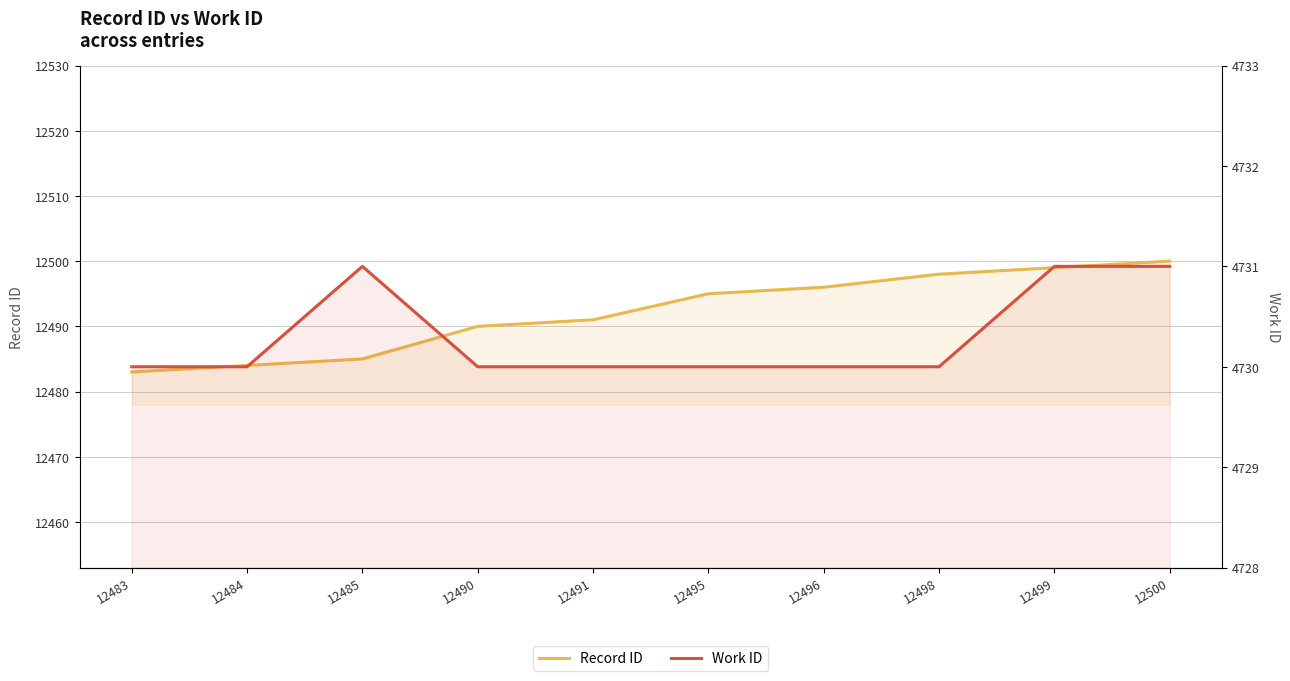

What is the difference between the Record ID values at 12496 and 12500?

4